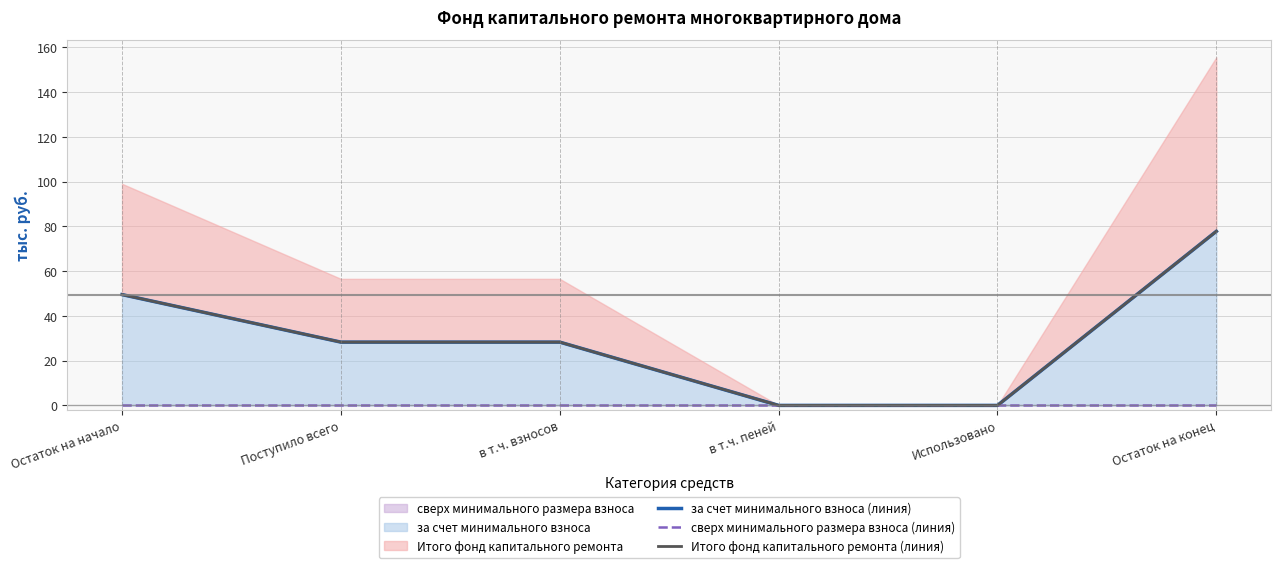

Which series has the widest spread of values?

за счет минимального взноса (линия)